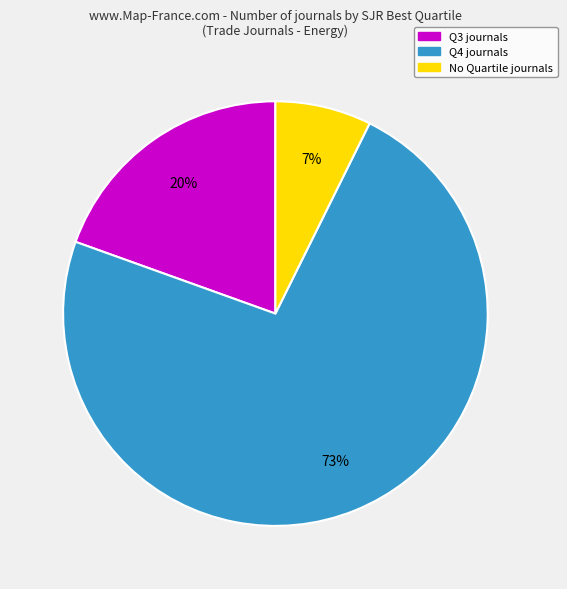

Is there a majority slice in this chart?

Yes